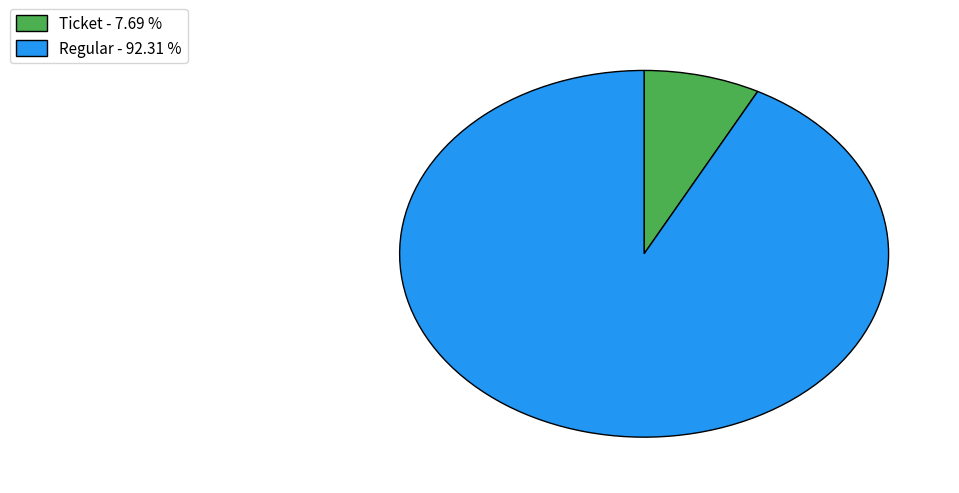

Which has a higher value, Ticket - 7.69 % or Regular - 92.31 %?

Regular - 92.31 %